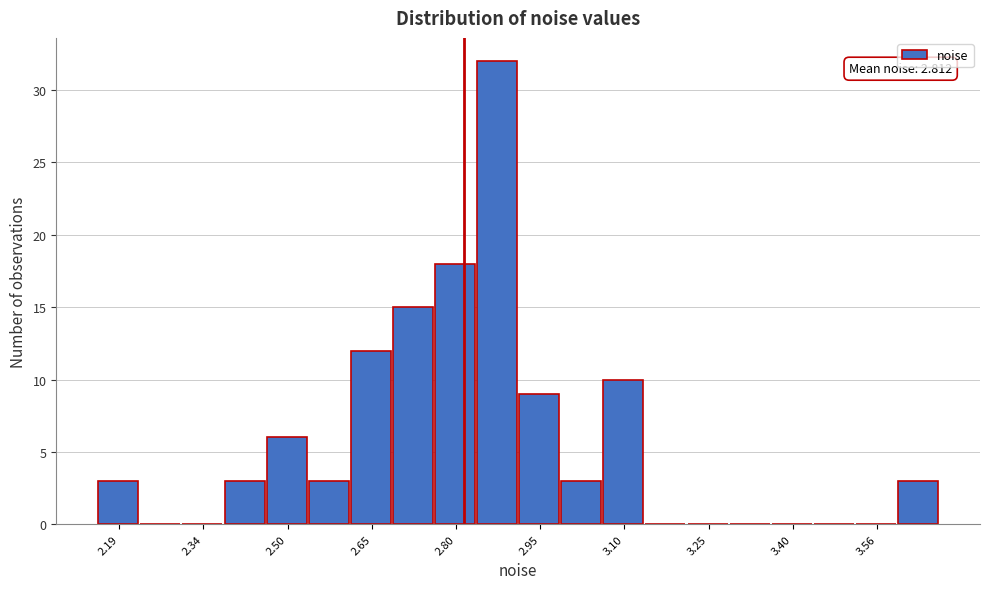

Read against the x-axis, roughly where is the centre of the tallest bar?

2.88